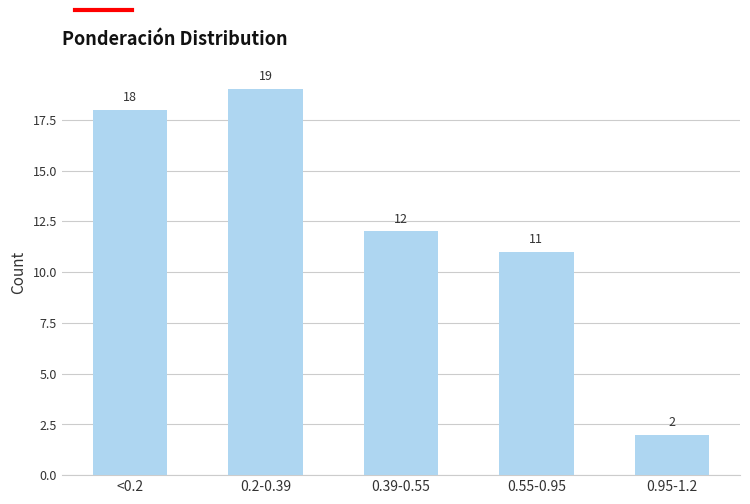

Does the chart contain any negative values?

No